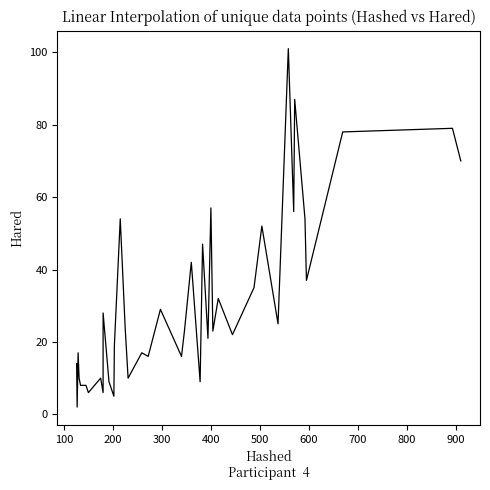

How many values are below 23?

19